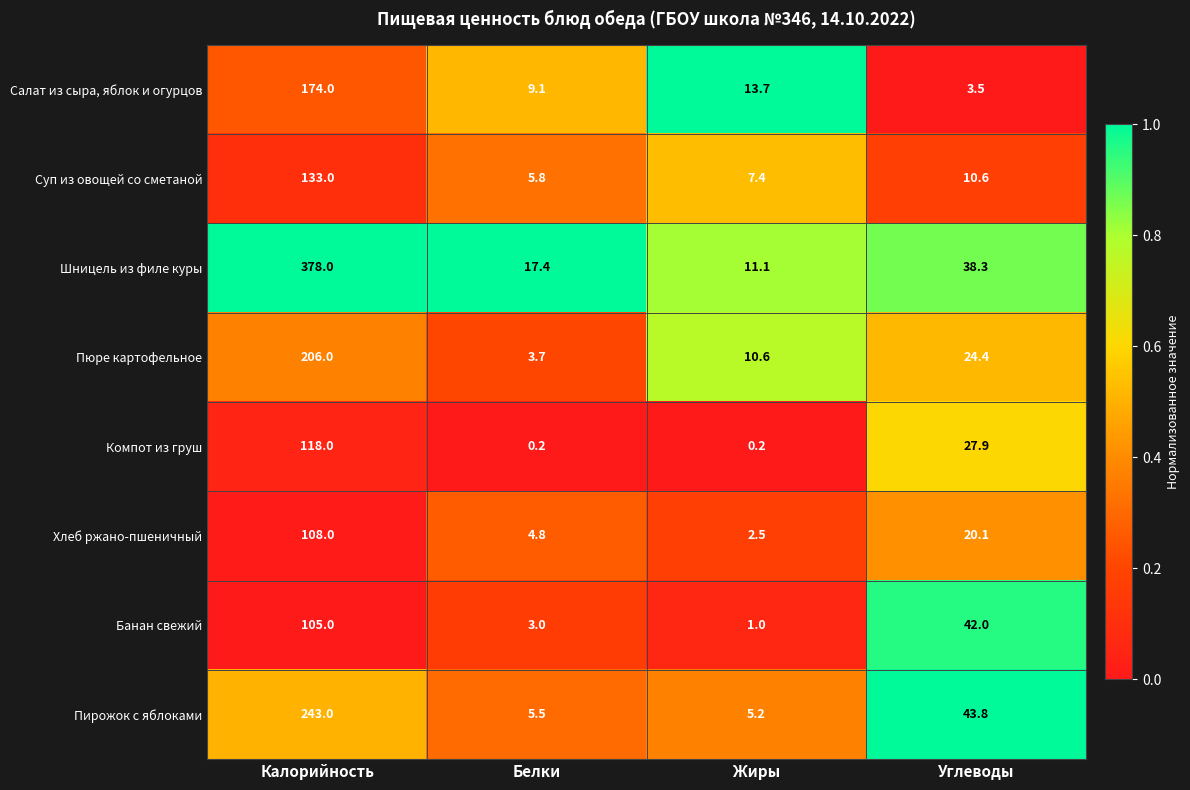

What is the difference between the highest and lowest values at Жиры?

13.5